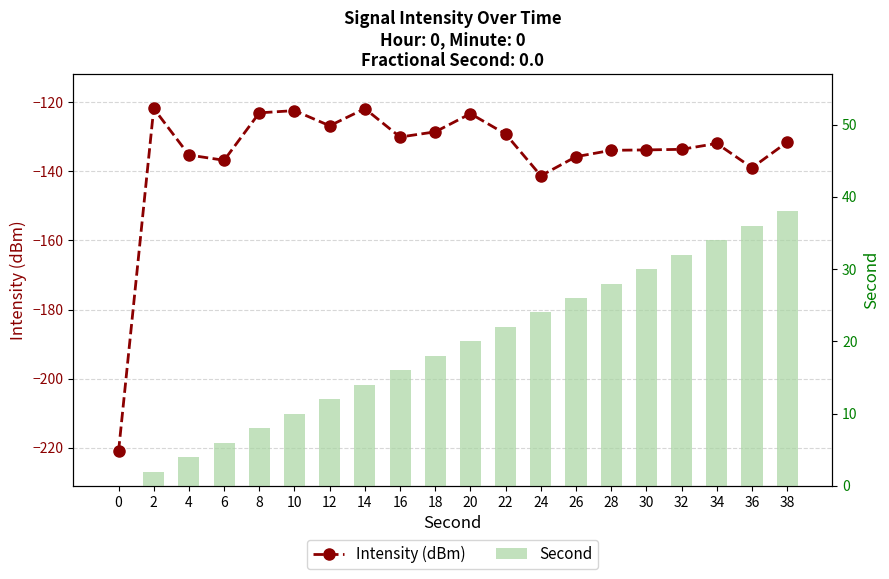

How many distinct data groups are displayed?

2